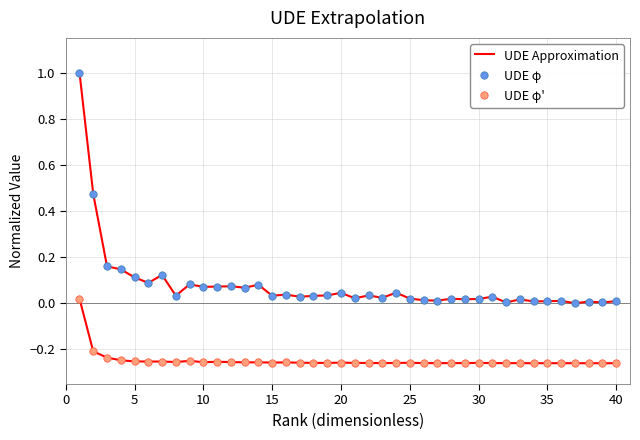

What are all the series names shown in the legend?

UDE Approximation, UDE φ, UDE φ'